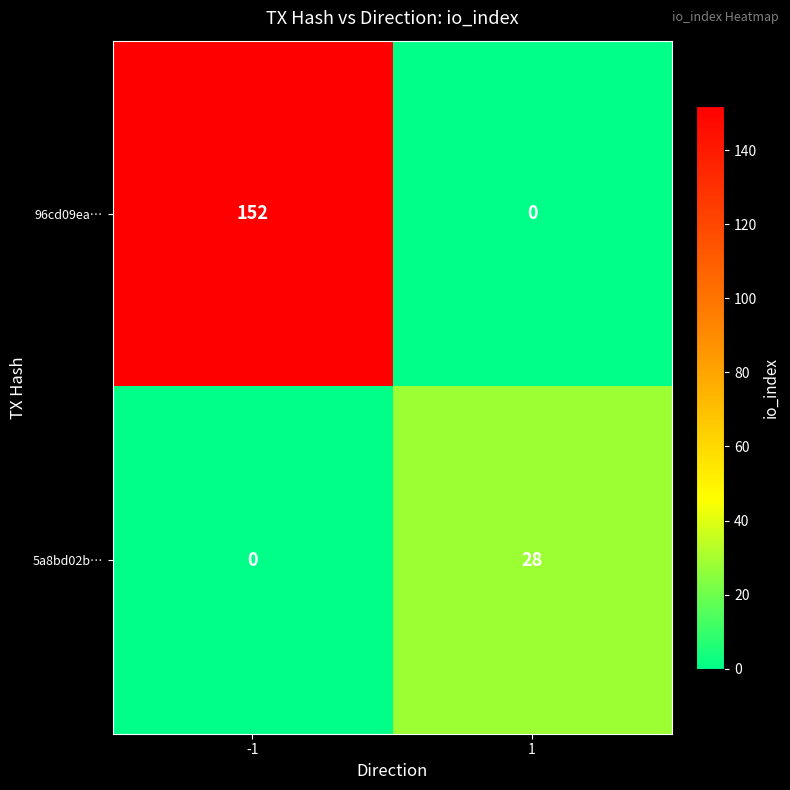

What is the sum of all 96cd09ea… values?

152